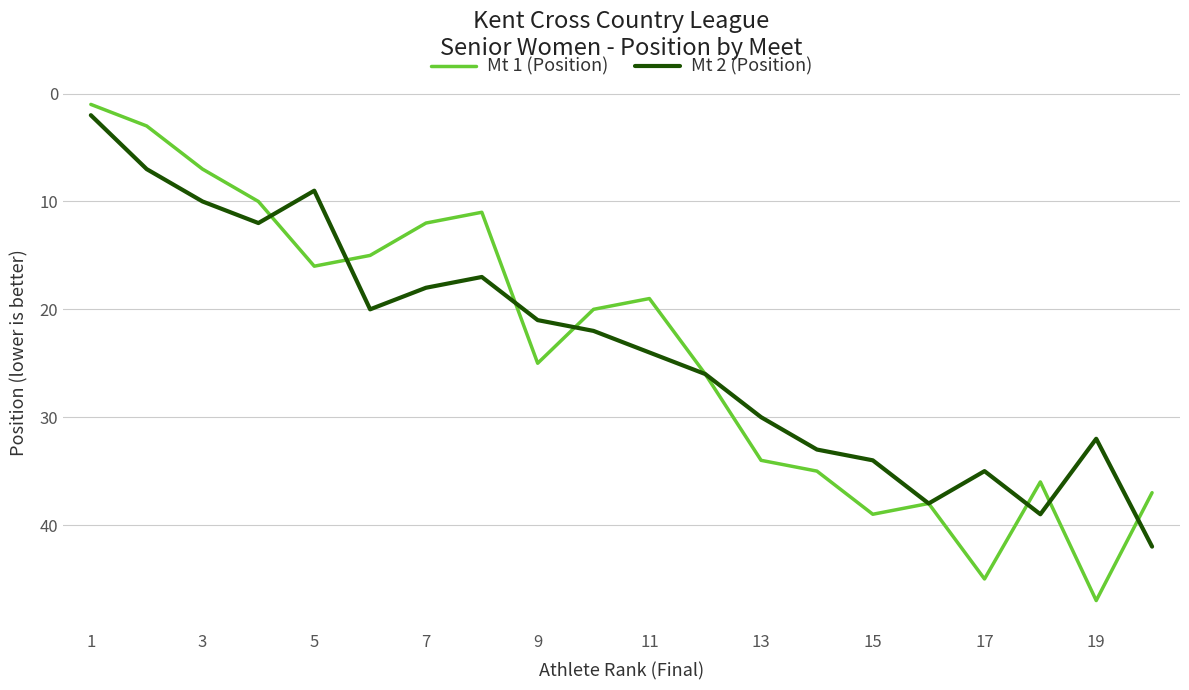

Which series has the largest range (max minus min)?

Mt 1 (Position)